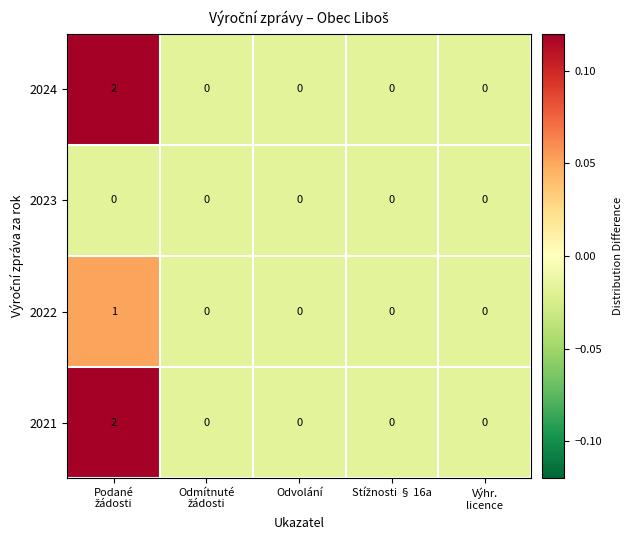

Reading right to left, extract all data points from this chart.

2024: 0	0	0	0	2
2023: 0	0	0	0	0
2022: 0	0	0	0	1
2021: 0	0	0	0	2